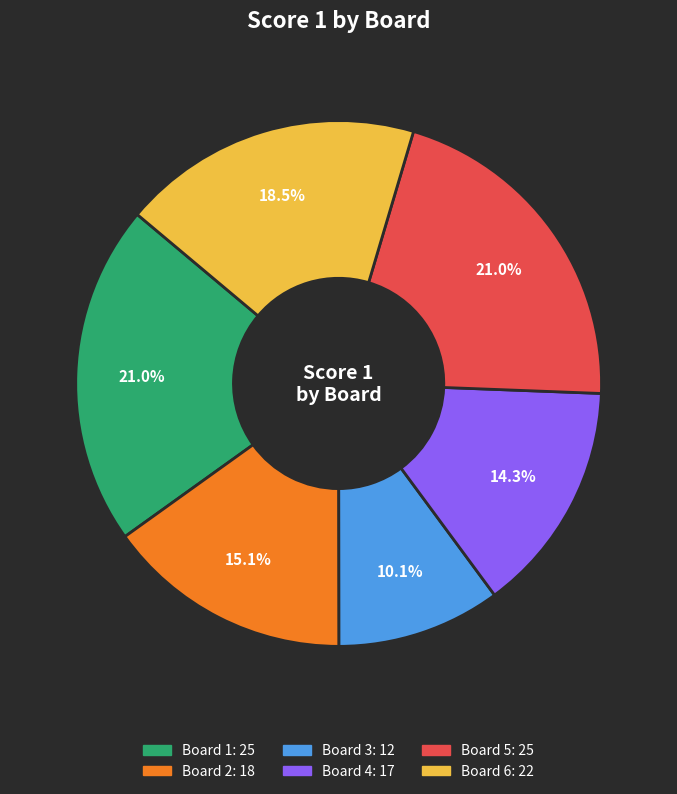

Is there any slice that represents more than half of the pie?

No